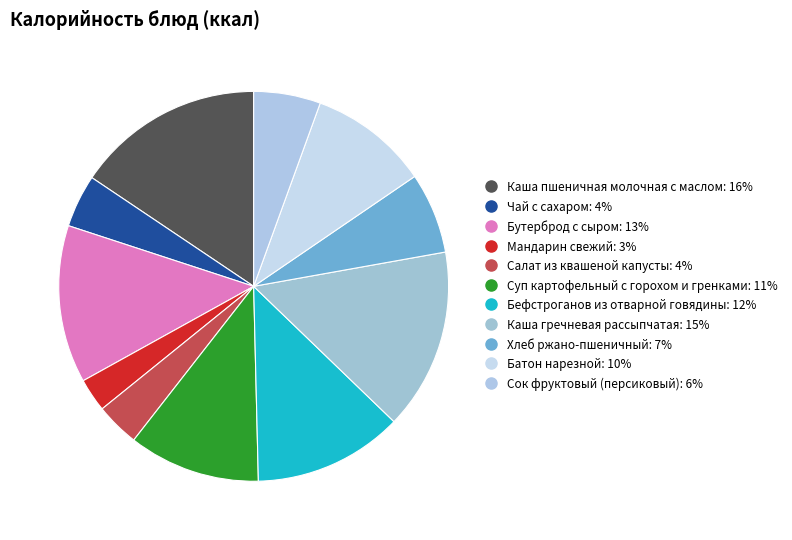

Rank the categories by value from highest to lowest.

Каша пшеничная молочная с маслом, Каша гречневая рассыпчатая, Бутерброд с сыром, Бефстроганов из отварной говядины, Суп картофельный с горохом и гренками, Батон нарезной, Хлеб ржано-пшеничный, Сок фруктовый (персиковый), Чай с сахаром, Салат из квашеной капусты, Мандарин свежий